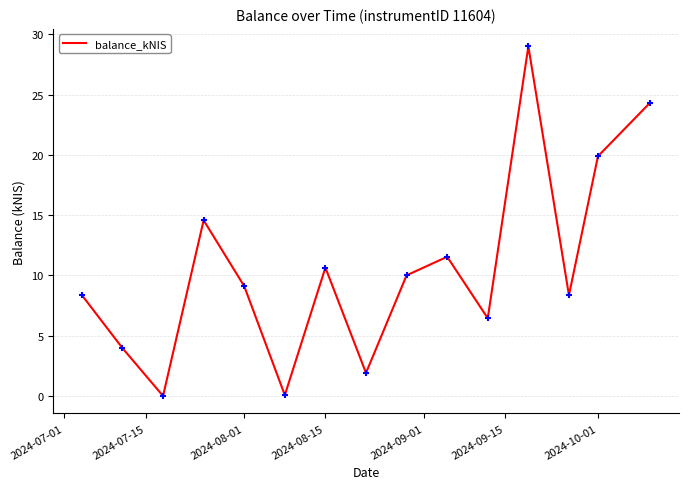

What is the difference between the maximum and minimum values?

29.0